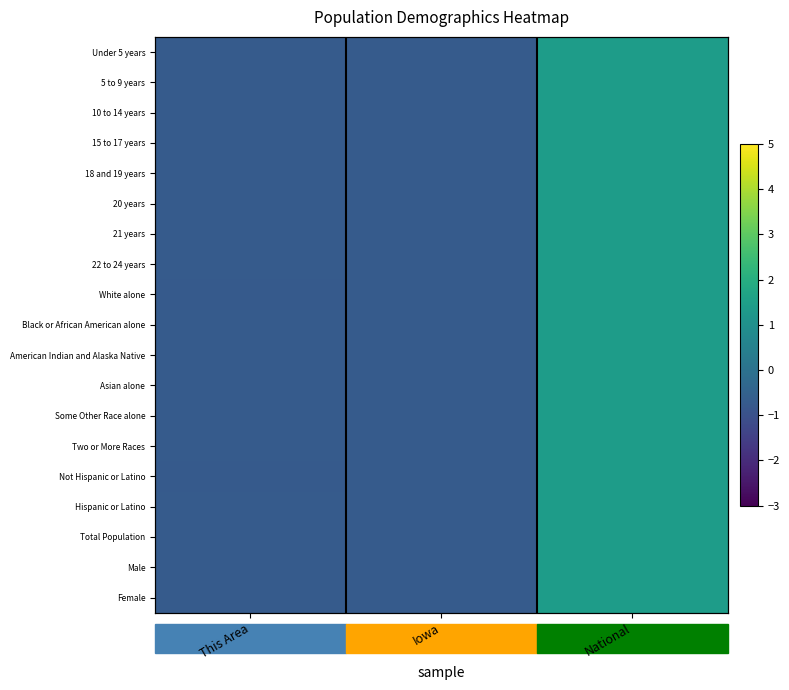

What is the total value across all series at National?

26.9